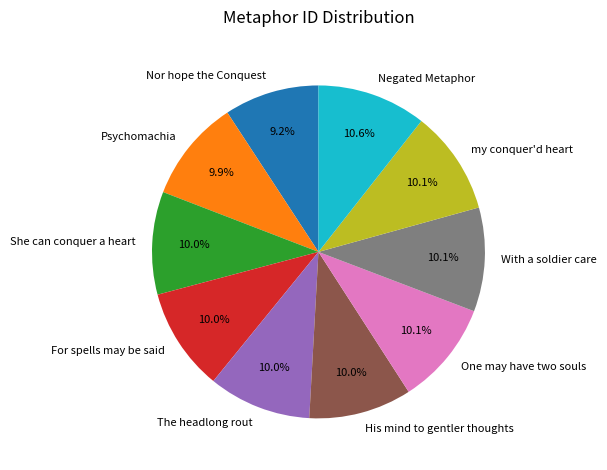

True or false: Nor hope the Conquest accounts for 1% of the total.

False